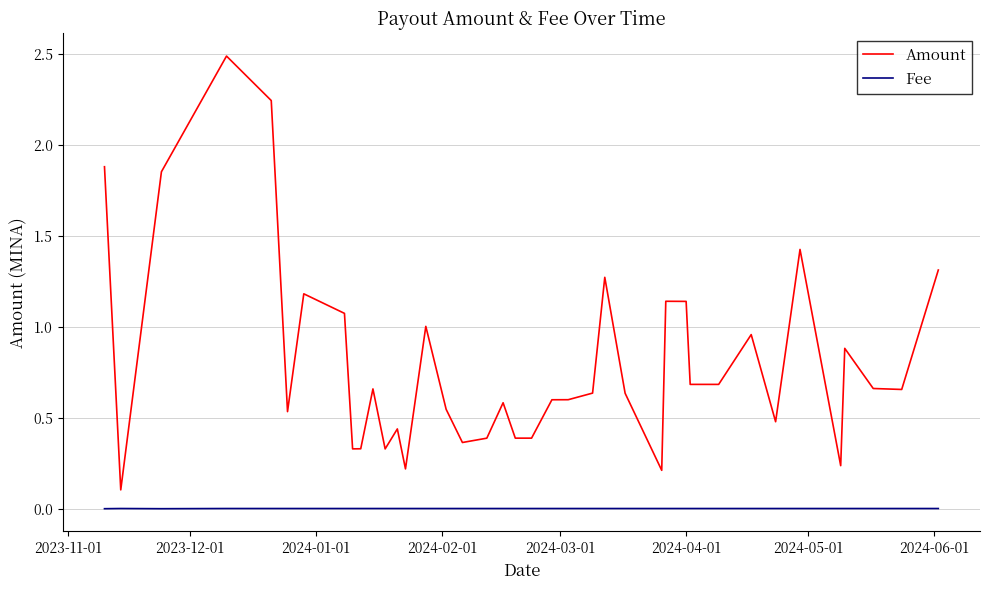

Which series has the largest total across all categories?

Amount